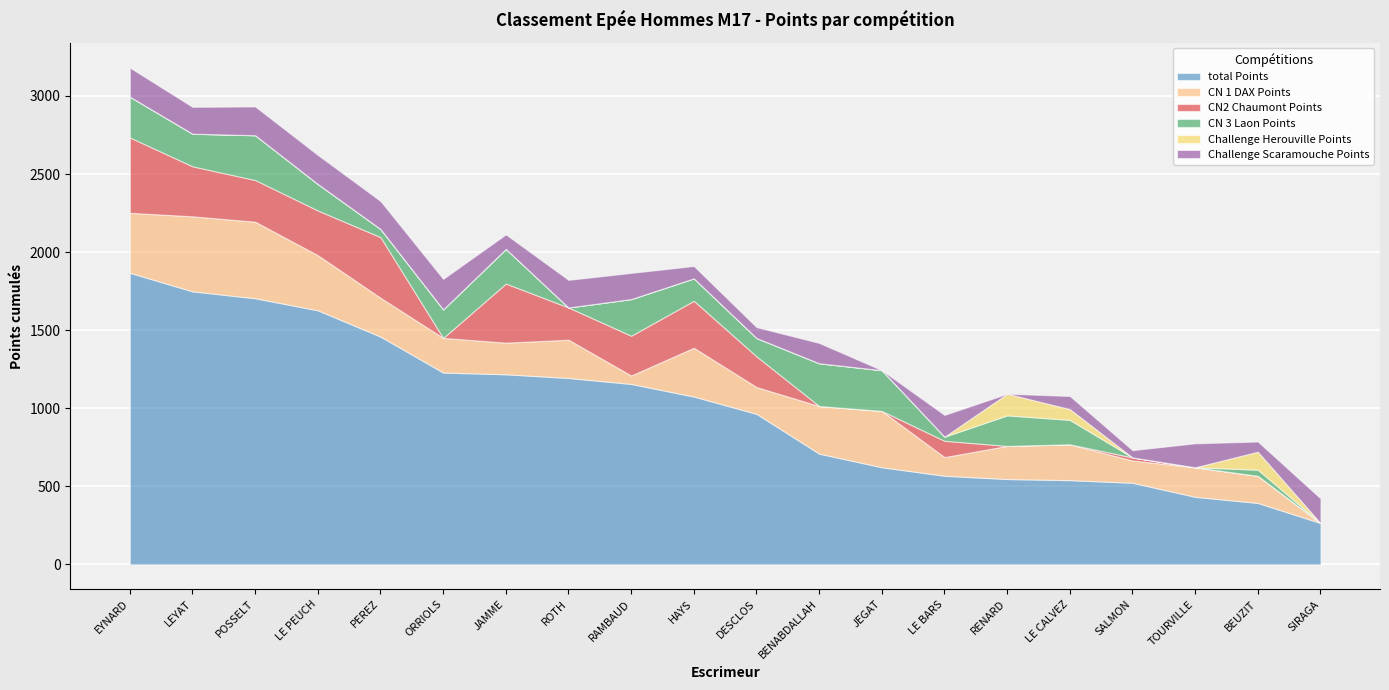

What is the average value of the CN 3 Laon Points series?

141.5